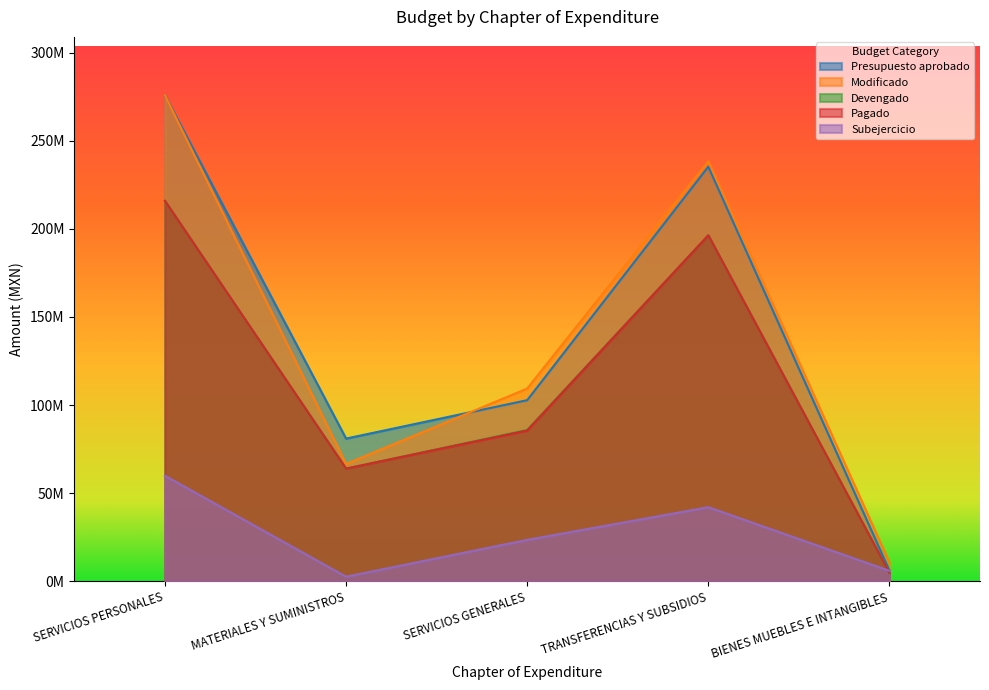

Is it true that Modificado equals 66579782.1 at MATERIALES Y SUMINISTROS?

True